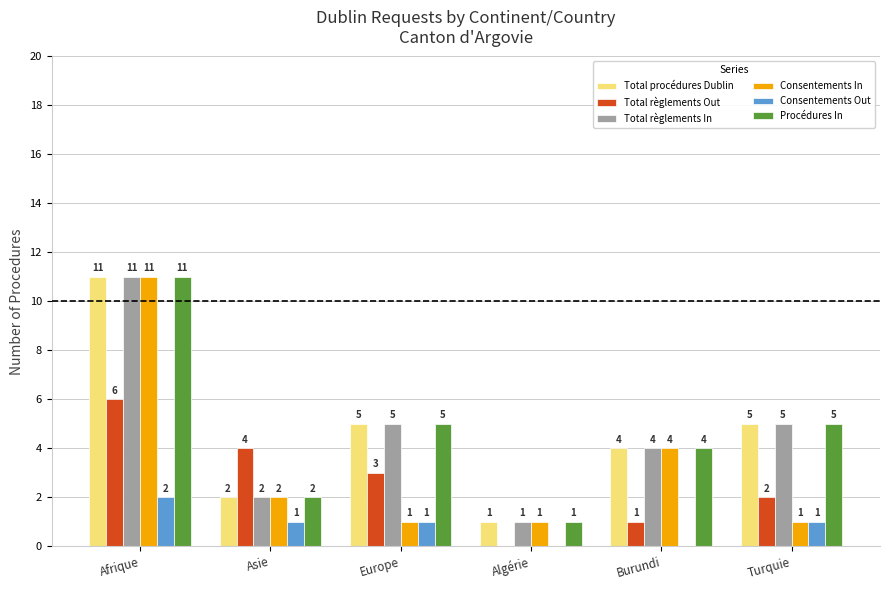

The value of Total règlements Out at Turquie is 2. True or false?

True